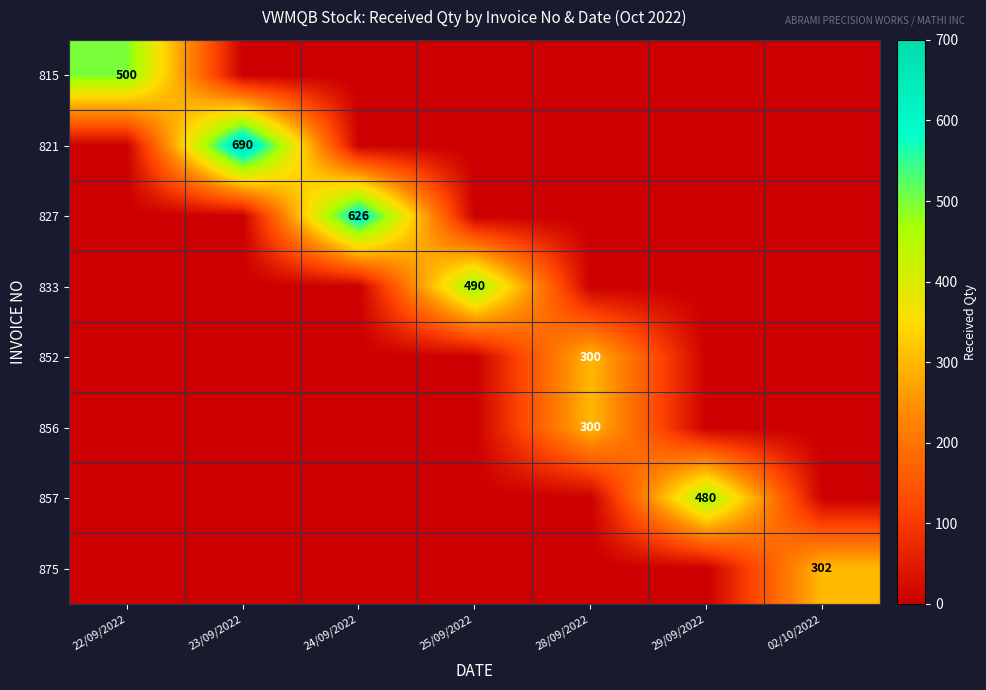

List the labels in order of 815 value, smallest first.

23/09/2022, 24/09/2022, 25/09/2022, 28/09/2022, 29/09/2022, 02/10/2022, 22/09/2022